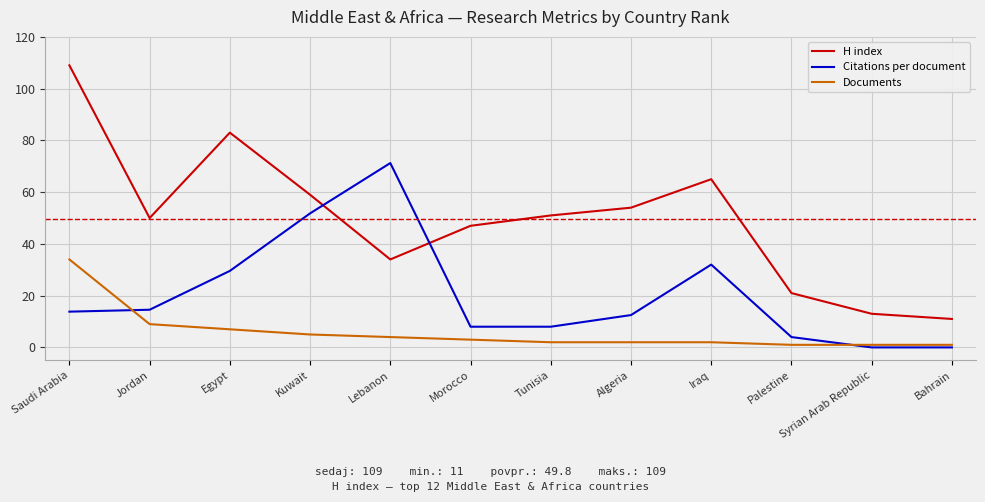

What is the difference between the highest and lowest values at Kuwait?

54.0